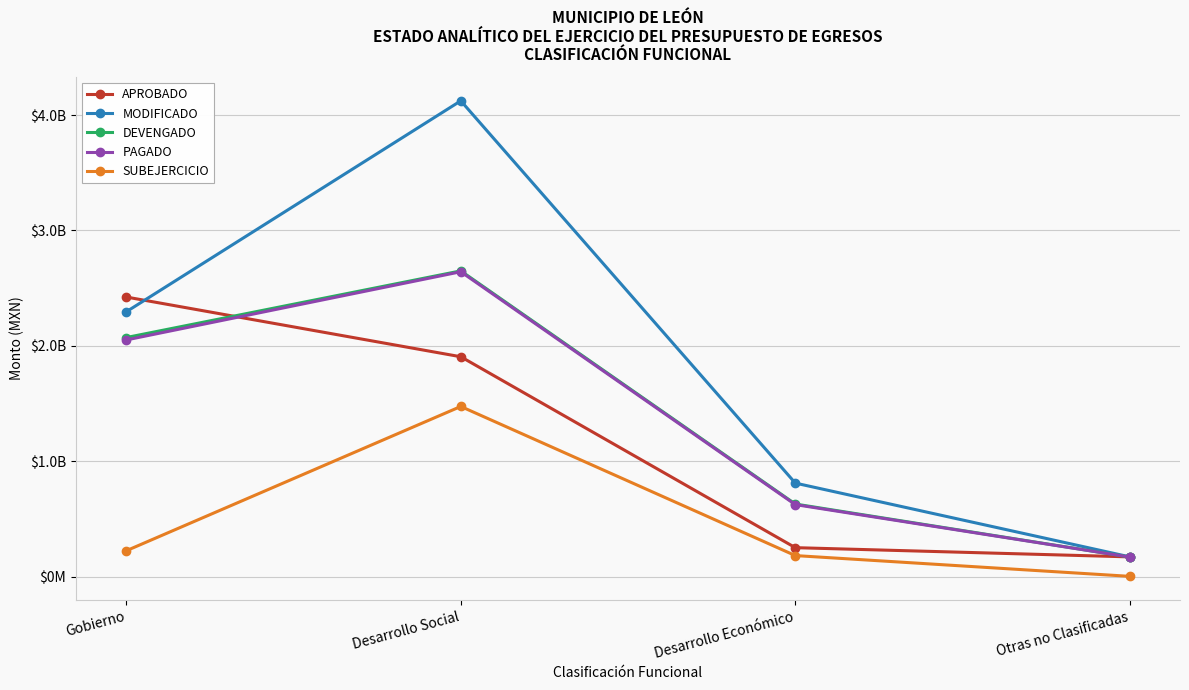

At which category is the sum across all series the highest?

Desarrollo Social